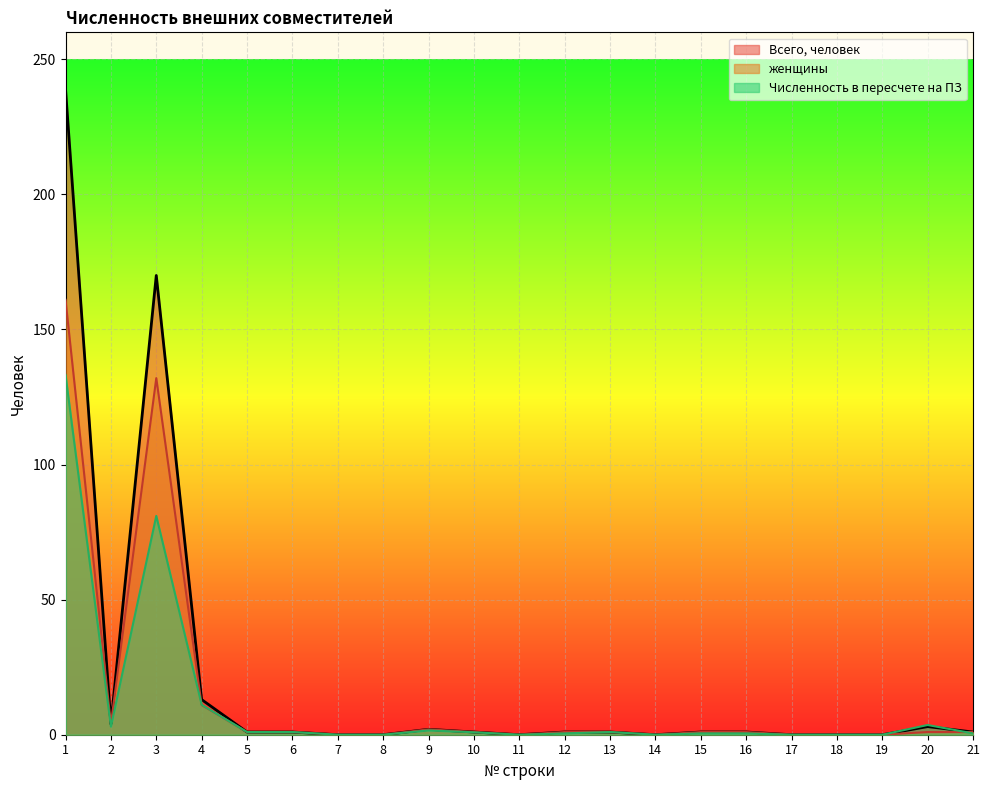

Which series has the largest total across all categories?

Всего, человек